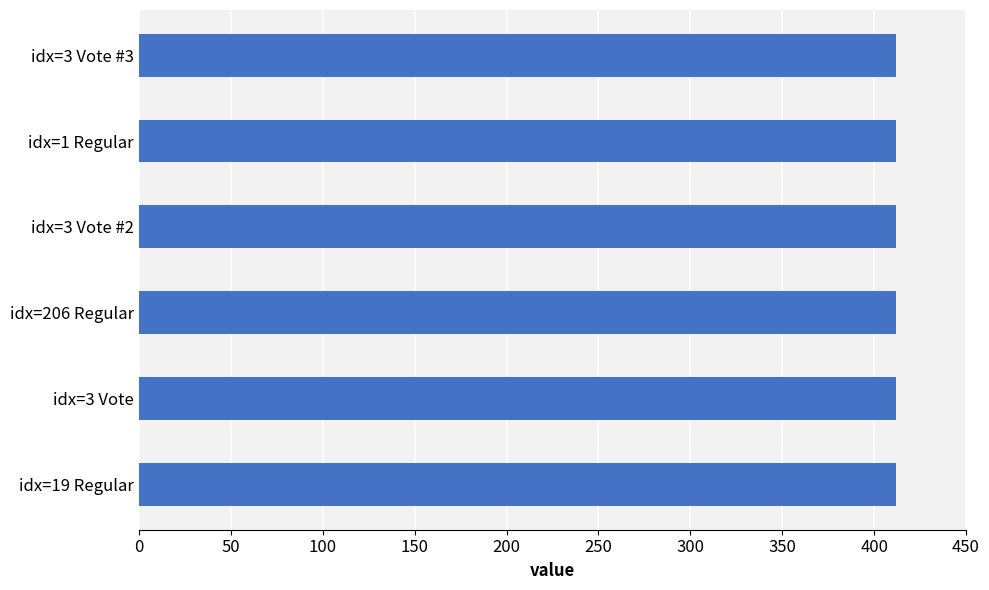

What is the sum of all values?

2471.0